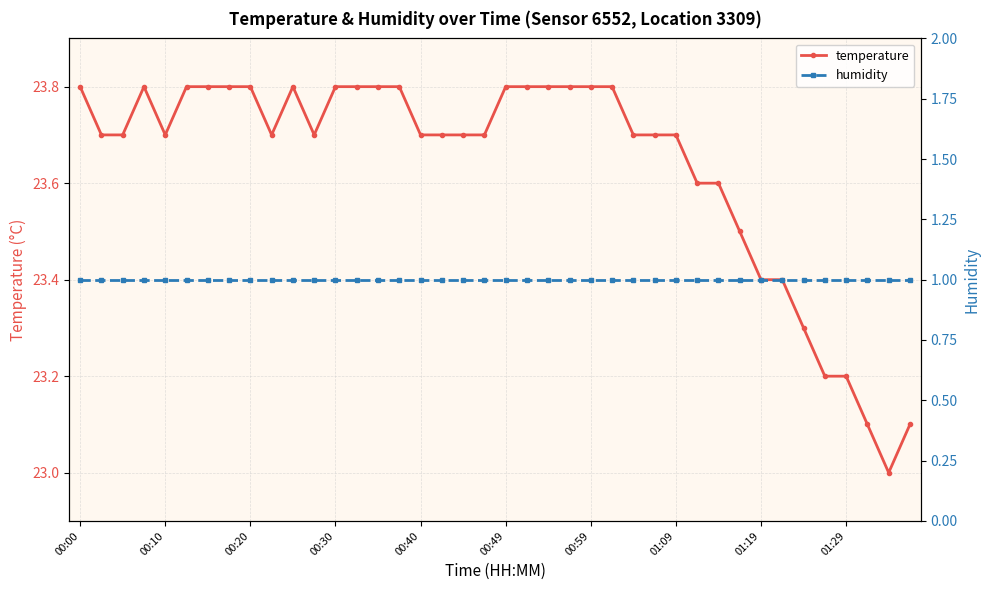

The value of humidity at 27 is 1.0. True or false?

True